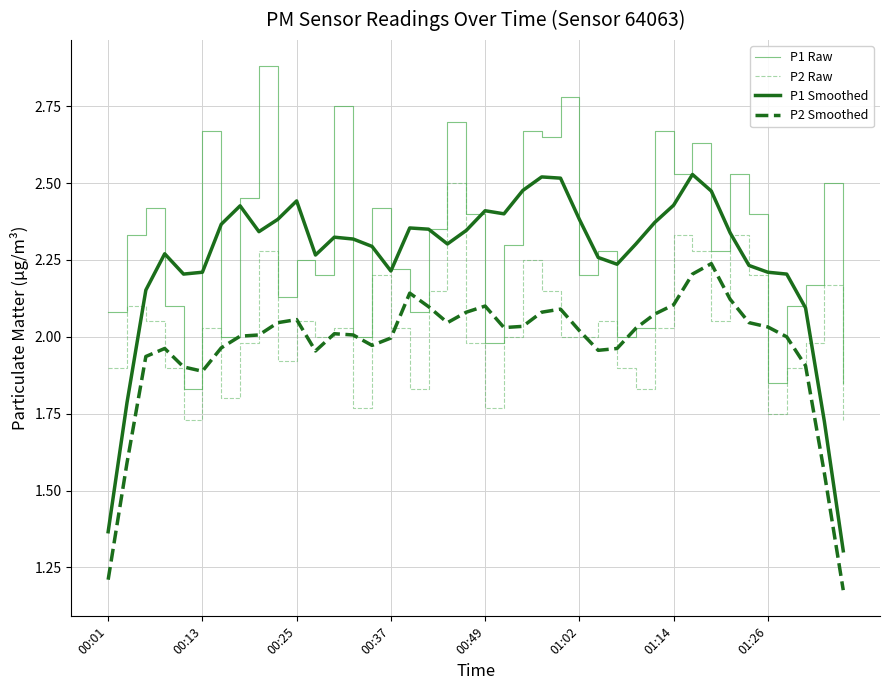

True or false: P2 Smoothed and P1 Smoothed cross at least once.

False